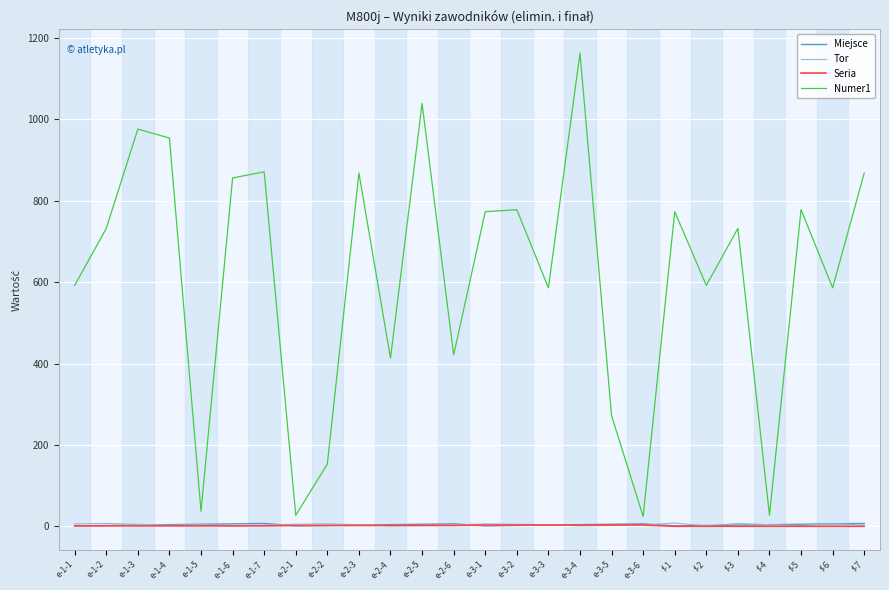

The value of Numer1 at f-3 is 1064. True or false?

False